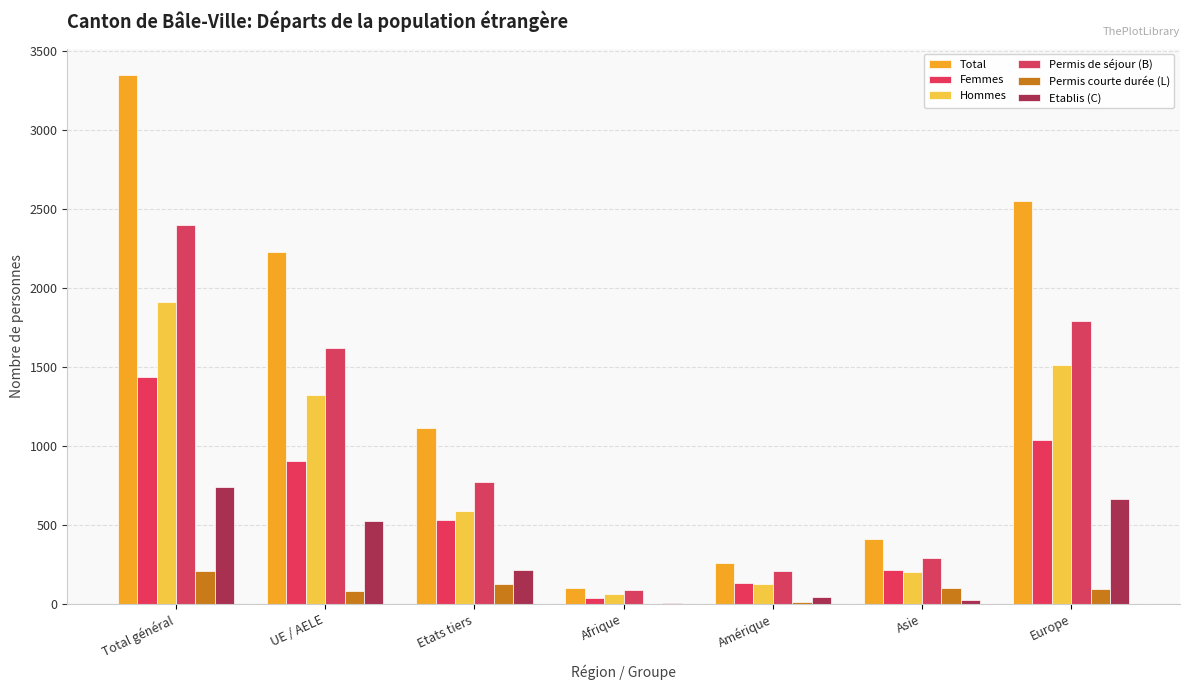

What is the minimum value shown in the chart?

3